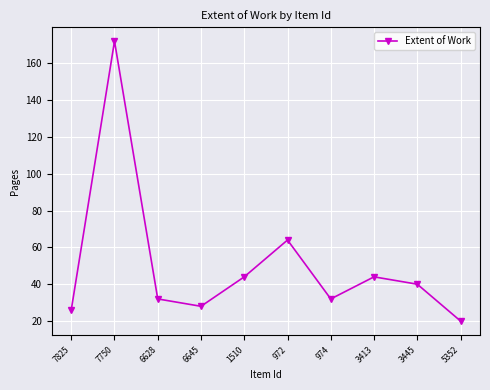

What position from the left is 6645?

4